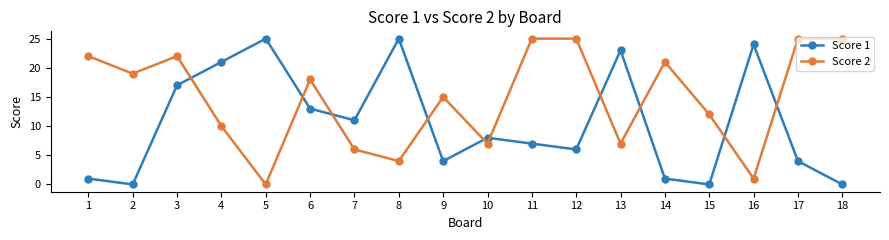

Which series has the largest total across all categories?

Score 2